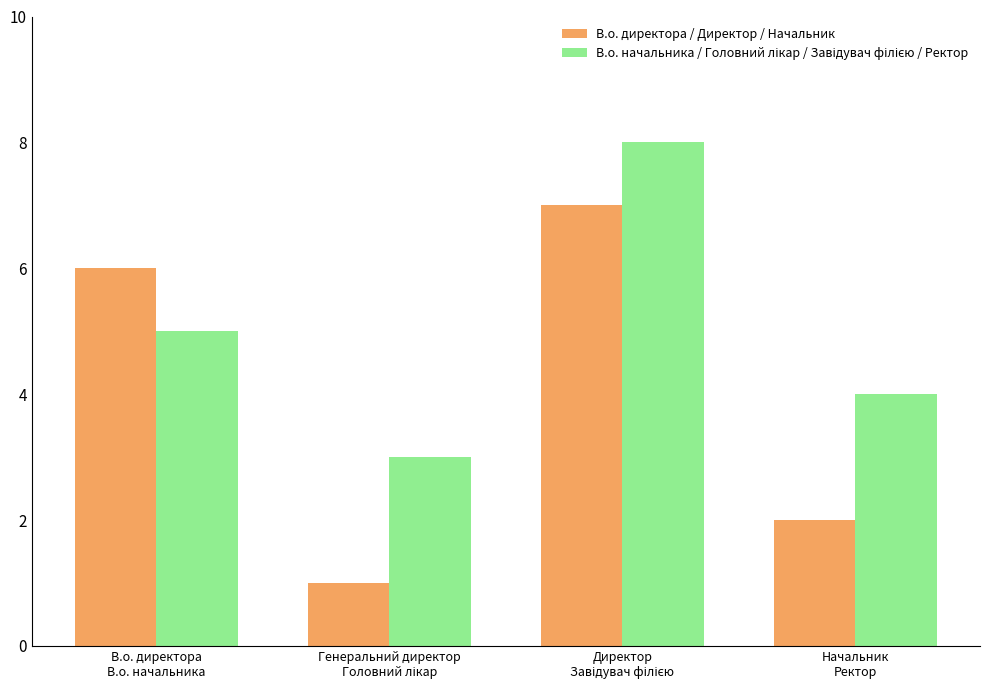

What is the value of the В.о. директора / Директор / Начальник bar at the 4th from the left?

2